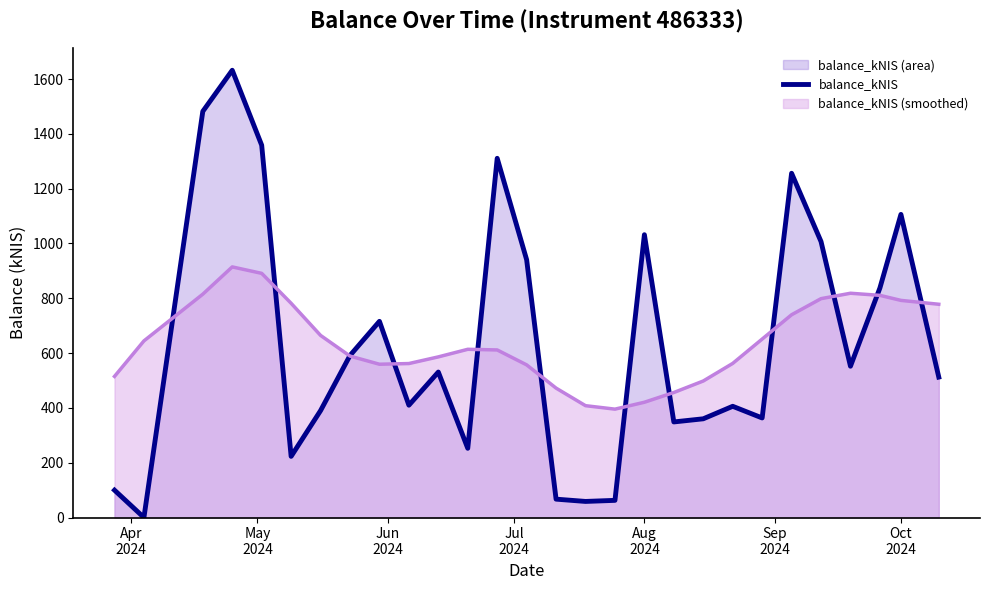

Which series has the widest spread of values?

balance_kNIS